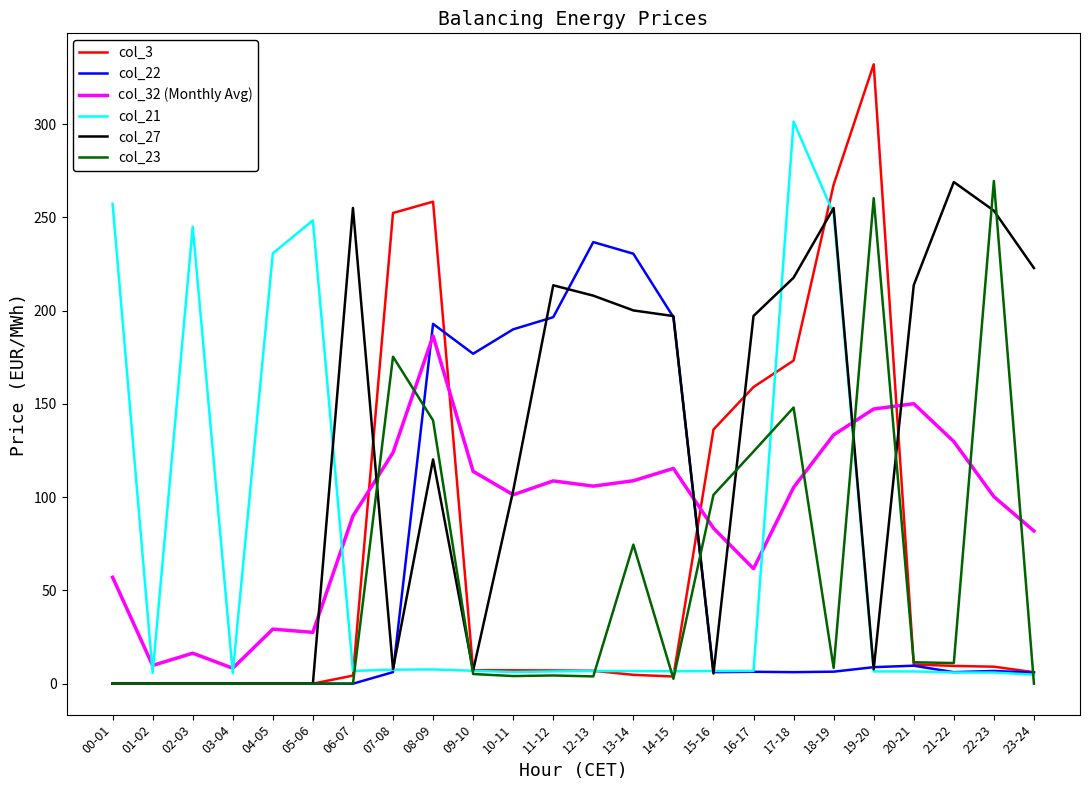

The col_32 (Monthly Avg) series shows 236.0 at 20-21. True or false?

False